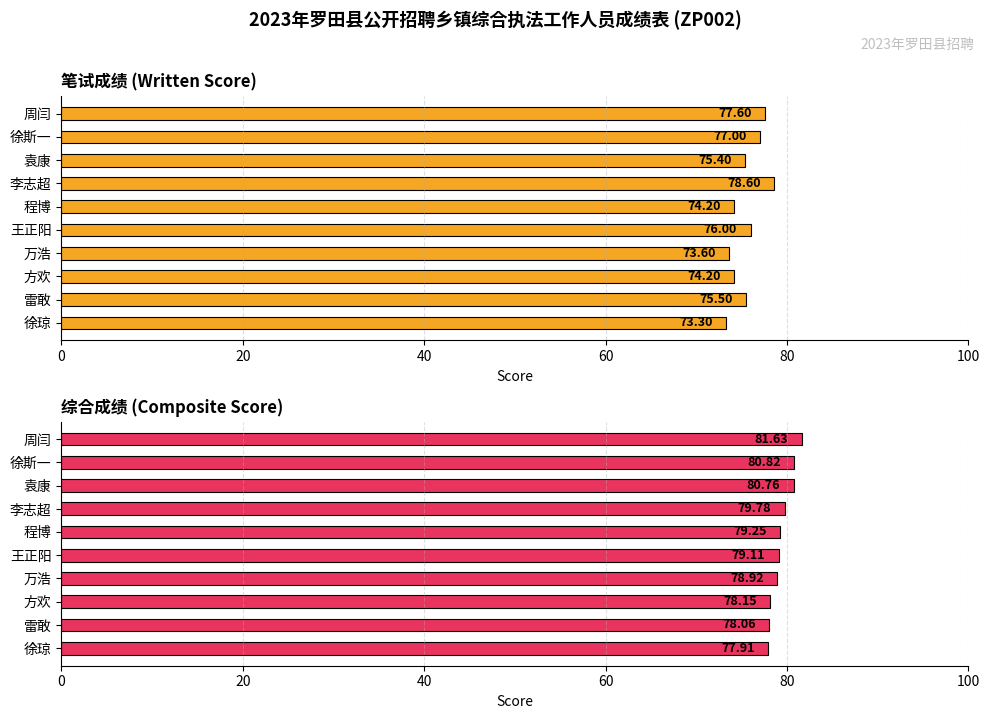

What are all the series names shown in the legend?

笔试成绩 (Written Score), 综合成绩 (Composite Score)